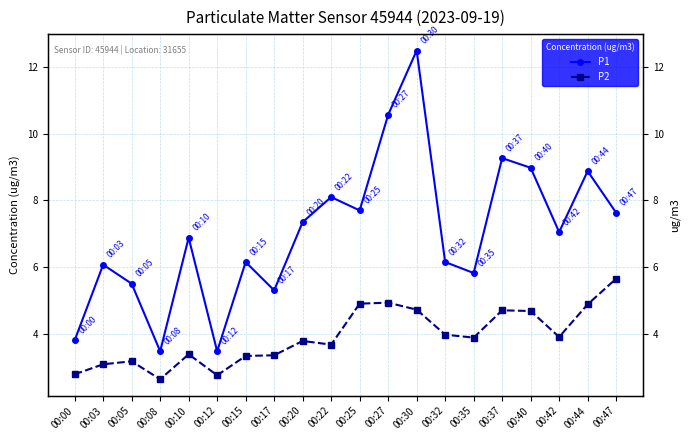

What are all the series names shown in the legend?

P1, P2